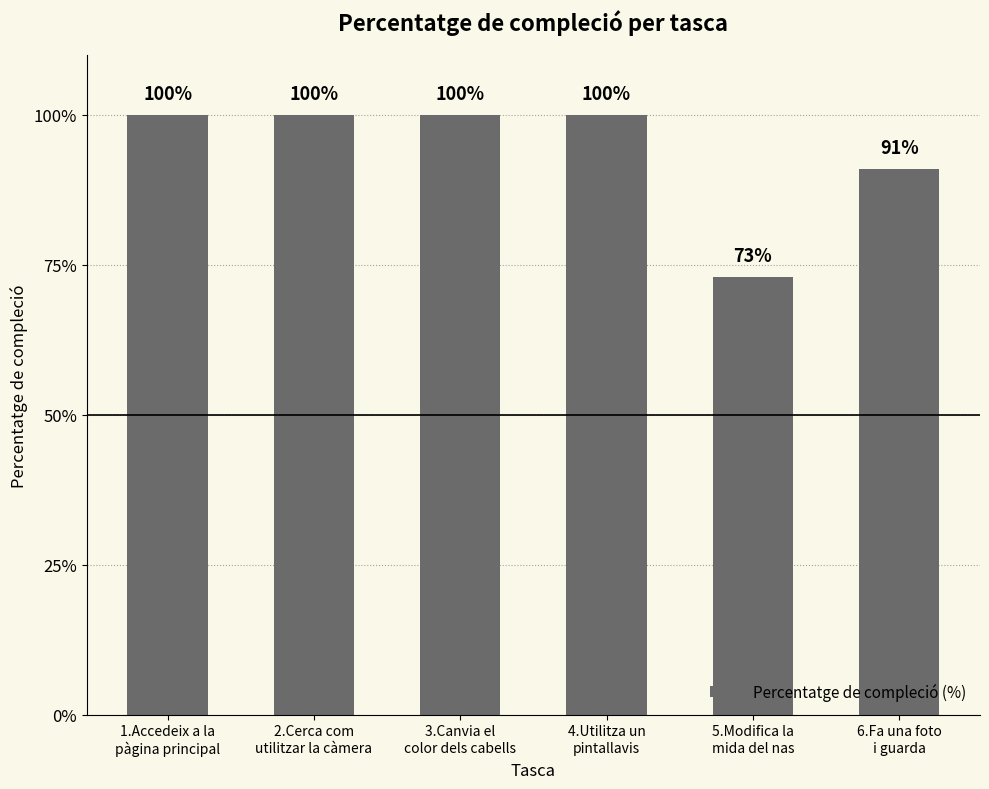

Are the bars horizontal?

No